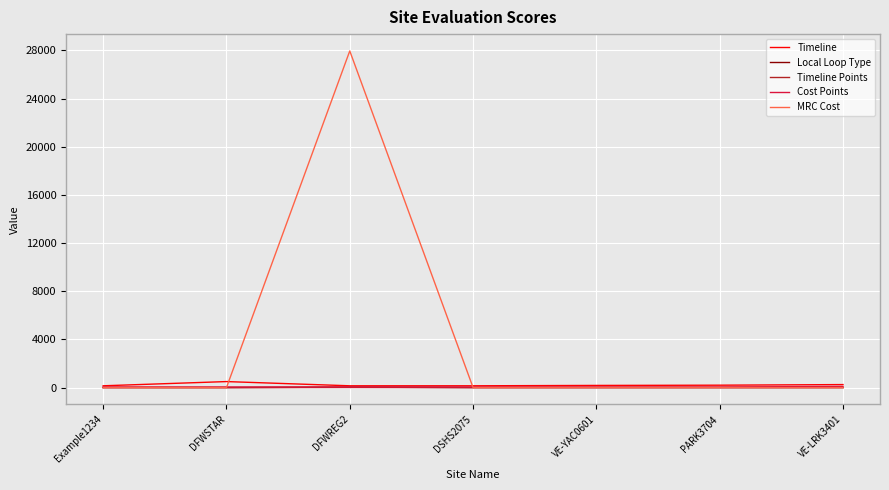

Which series has the largest range (max minus min)?

MRC Cost